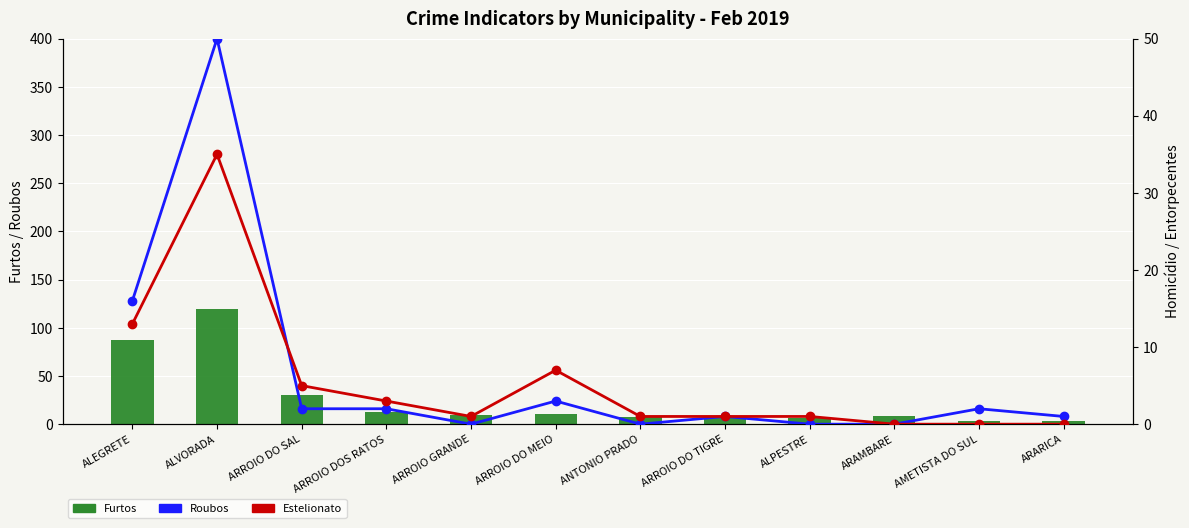

Reading right to left, extract all data points from this chart.

Furtos: ARARICA=3	AMETISTA DO SUL=3	ARAMBARE=8	ALPESTRE=6	ARROIO DO TIGRE=7	ANTONIO PRADO=7	ARROIO DO MEIO=11	ARROIO GRANDE=10	ARROIO DOS RATOS=13	ARROIO DO SAL=30	ALVORADA=120	ALEGRETE=87
Roubos: ARARICA=1	AMETISTA DO SUL=2	ARAMBARE=0	ALPESTRE=0	ARROIO DO TIGRE=1	ANTONIO PRADO=0	ARROIO DO MEIO=3	ARROIO GRANDE=0	ARROIO DOS RATOS=2	ARROIO DO SAL=2	ALVORADA=50	ALEGRETE=16
Estelionato: ARARICA=0	AMETISTA DO SUL=0	ARAMBARE=0	ALPESTRE=1	ARROIO DO TIGRE=1	ANTONIO PRADO=1	ARROIO DO MEIO=7	ARROIO GRANDE=1	ARROIO DOS RATOS=3	ARROIO DO SAL=5	ALVORADA=35	ALEGRETE=13